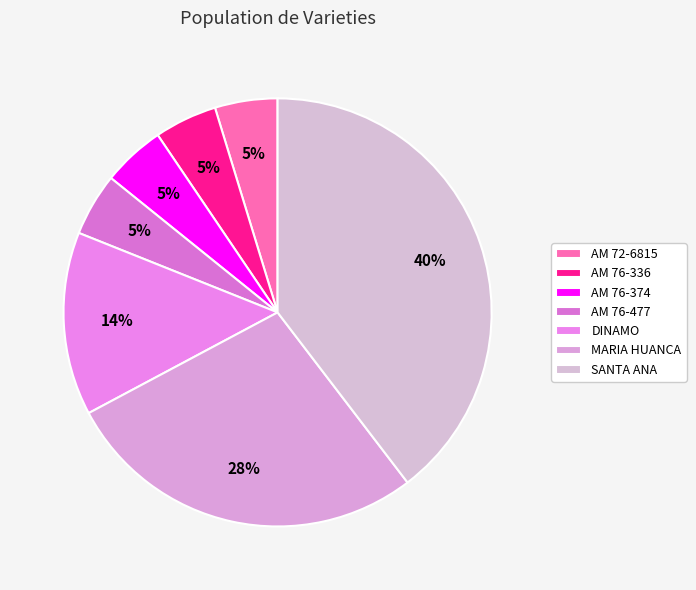

What percentage do MARIA HUANCA and AM 76-477 together represent?

32.3%